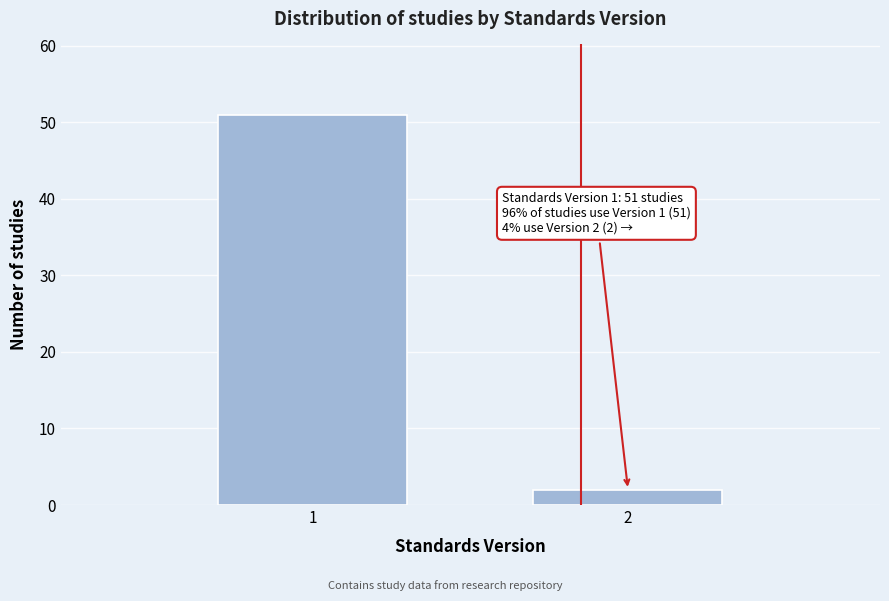

Reading left to right, what are all the values shown in this chart?

51	2